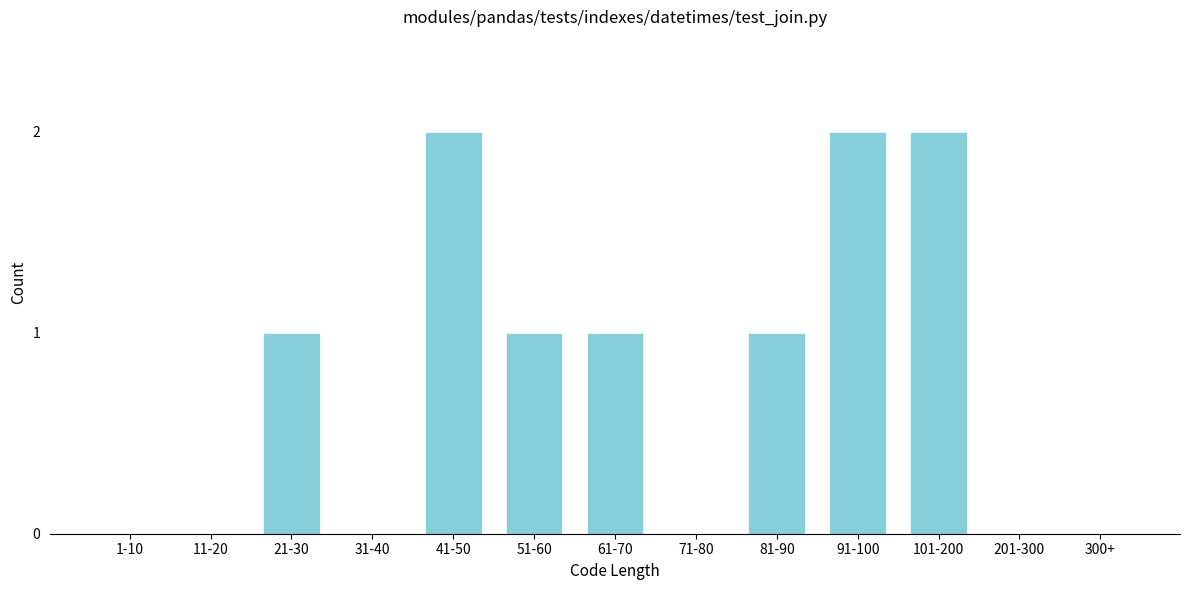

Which has a higher value, 11-20 or 21-30?

21-30